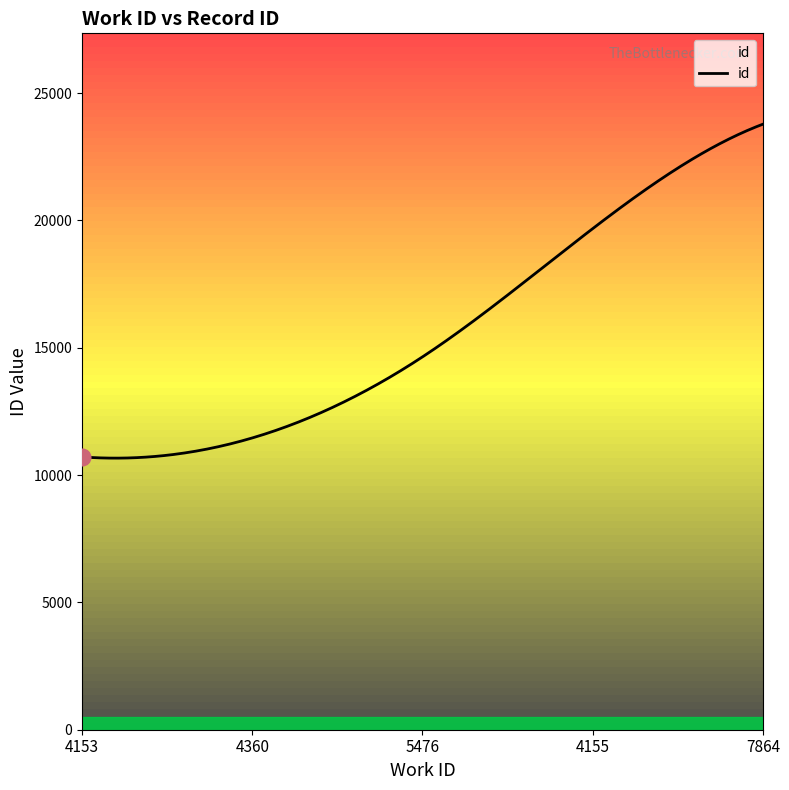

Does the chart display data point markers on the line(s)?

No